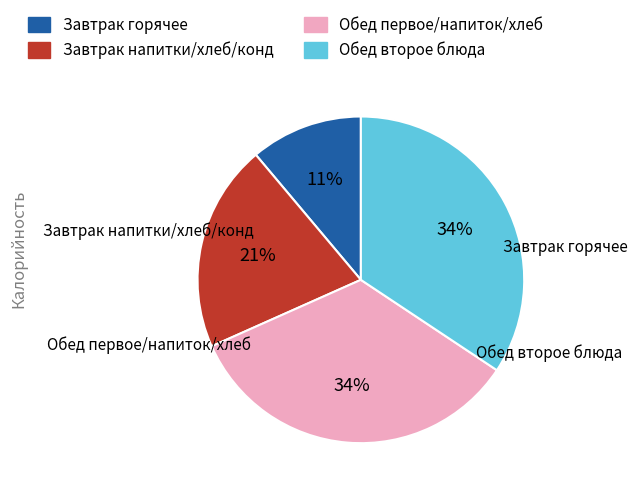

Is there a majority slice in this chart?

No